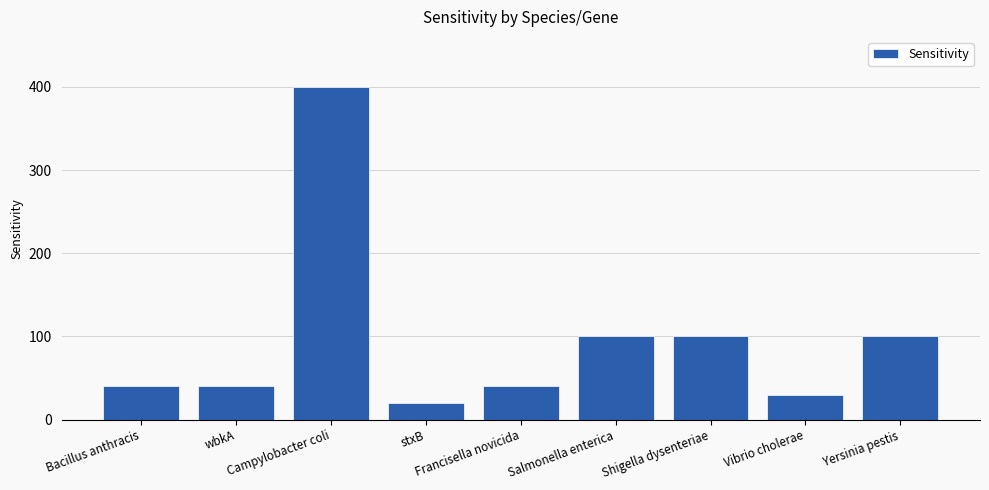

How many bars are there in total?

9